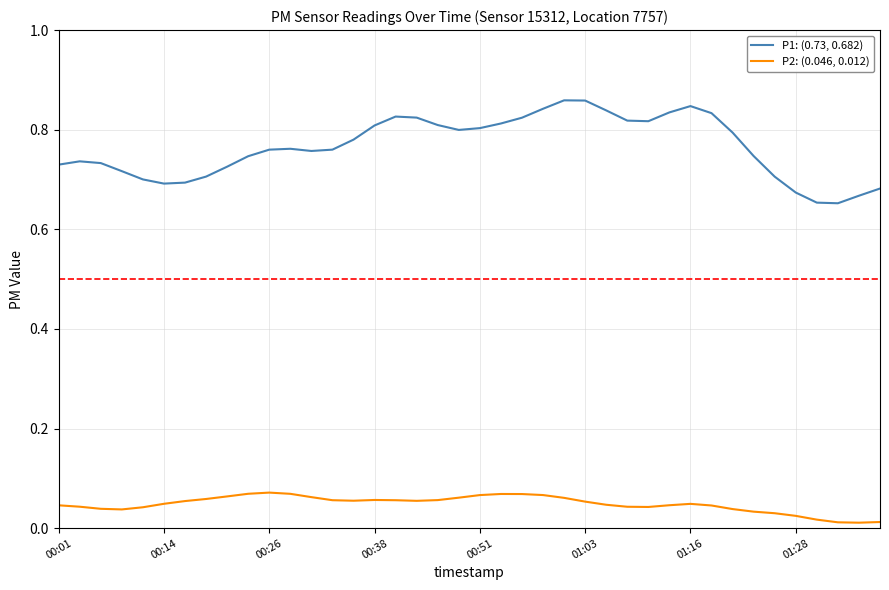

Which series has the widest spread of values?

P1: (0.73, 0.682)